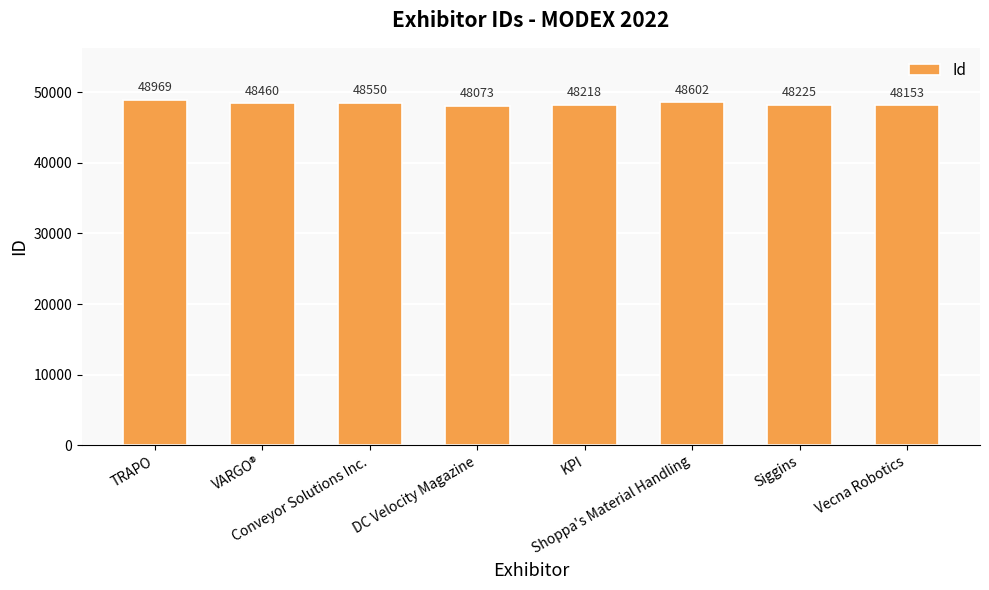

Rank the categories by value from lowest to highest.

DC Velocity Magazine, Vecna Robotics, KPI, Siggins, VARGO®, Conveyor Solutions Inc., Shoppa's Material Handling, TRAPO